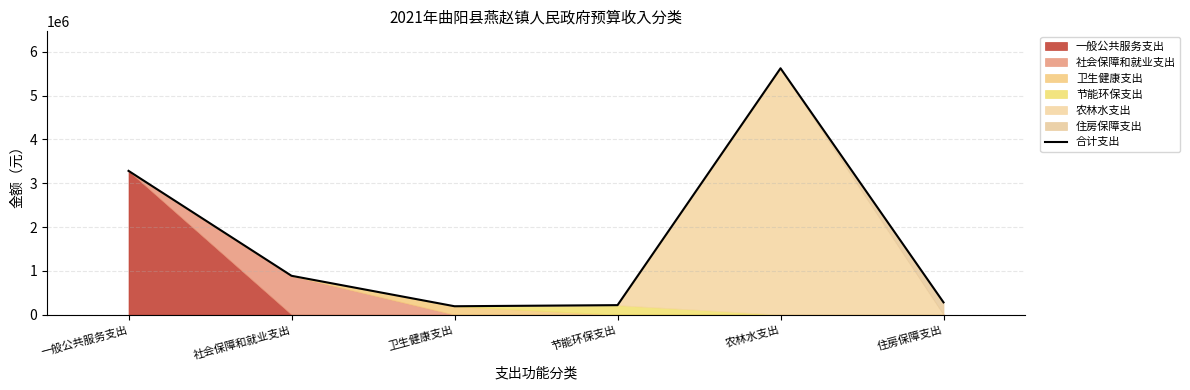

How many values are below 886100?

3